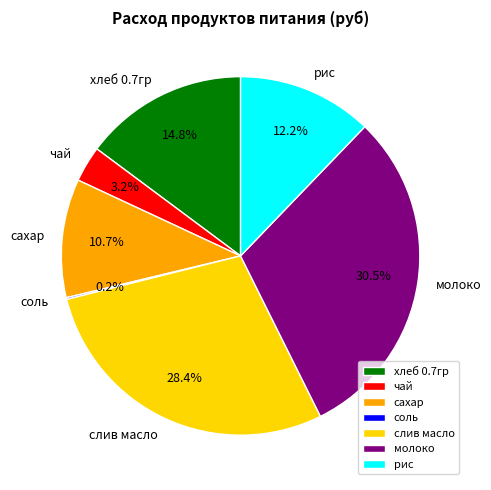

Which category has the biggest portion of the pie?

молоко